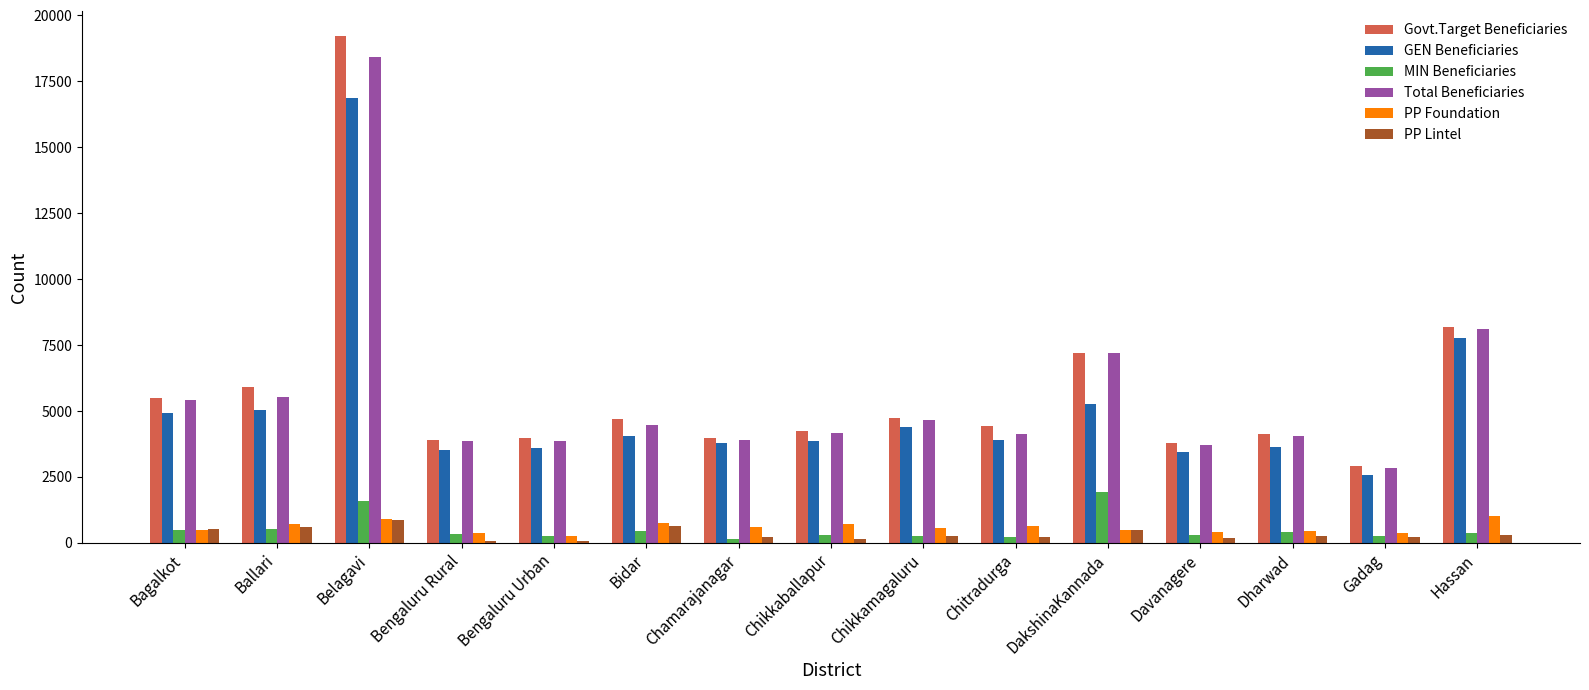

Where is GEN Beneficiaries nearest to the value 9706?

Hassan